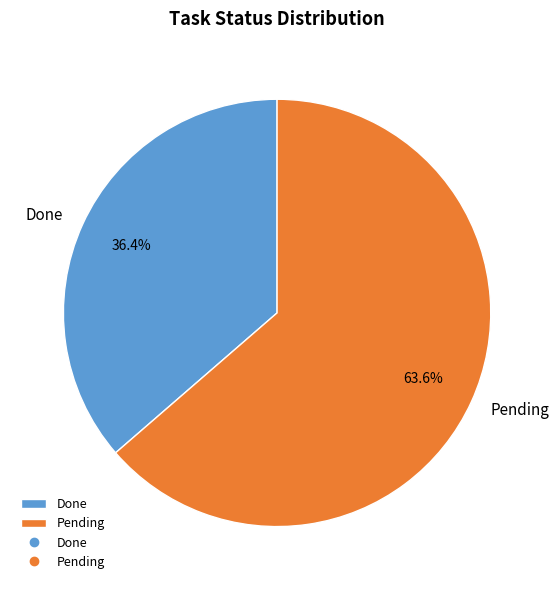

What percentage is the Done slice, to the nearest percent?

36%